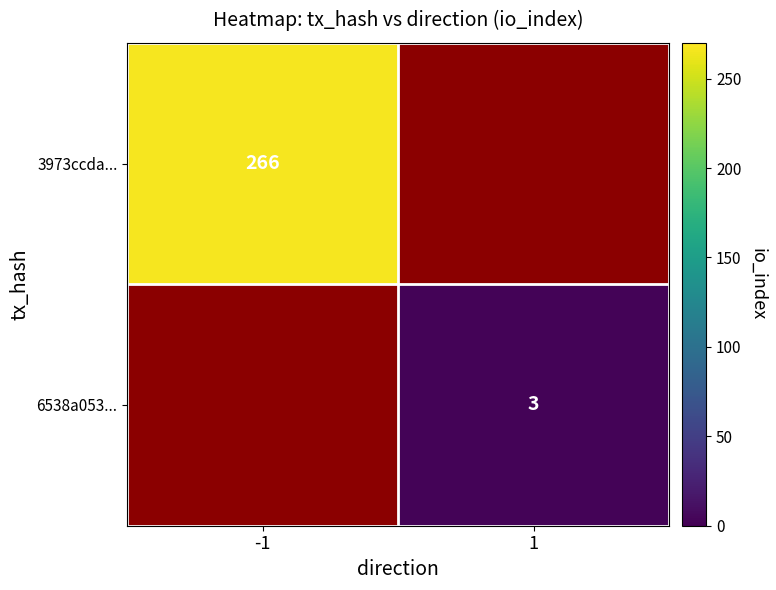

The 6538a053... series shows 4 at 1. True or false?

False